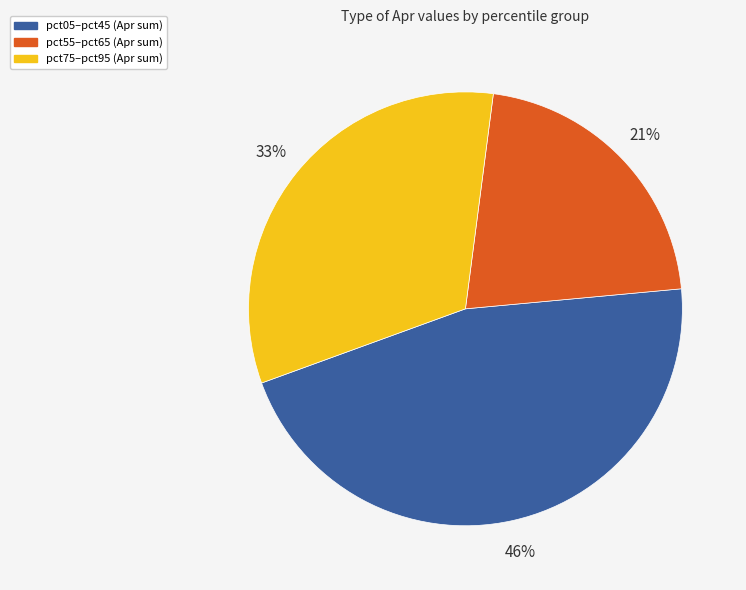

Is the sum of pct05–pct45 (Apr sum) and pct75–pct95 (Apr sum) greater than half?

Yes